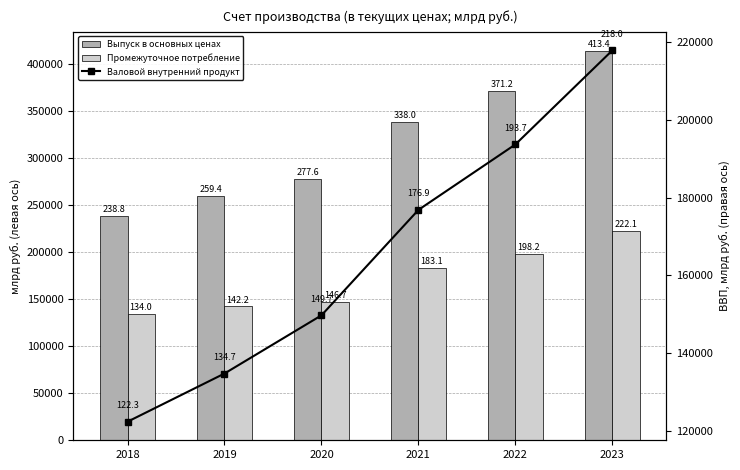

What is the difference between the maximum and second lowest values in the Выпуск в основных ценах series?

154004.3